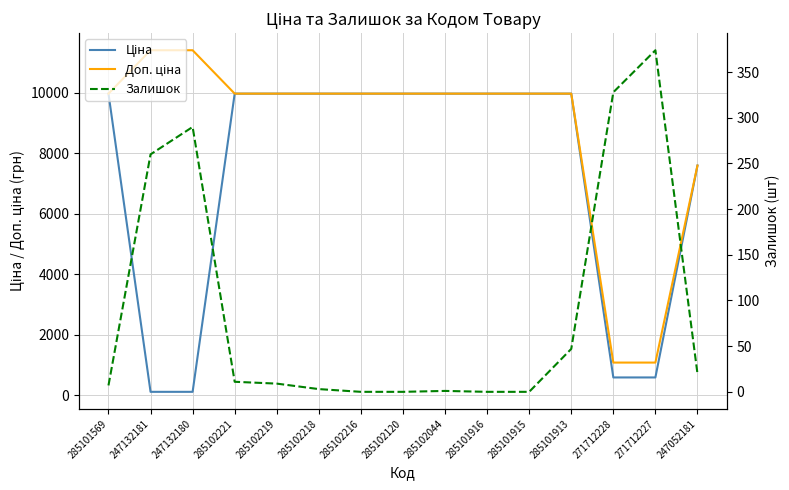

True or false: Ціна and Доп. ціна cross at least once.

False